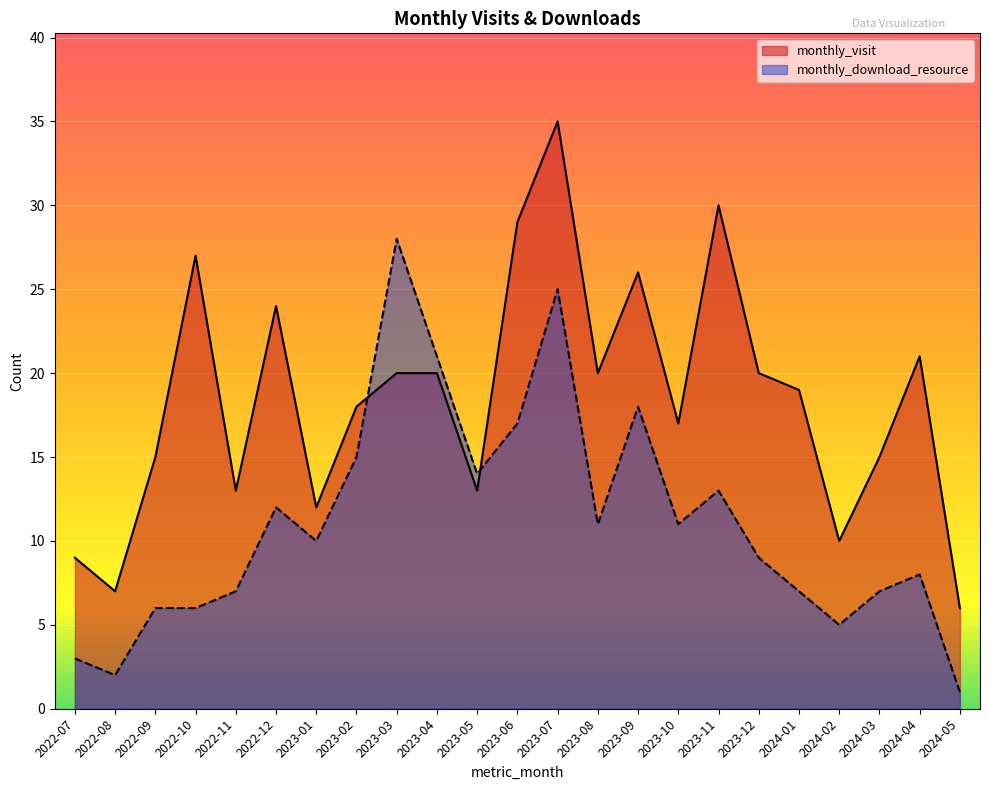

In monthly_visit, how many points are lower than both neighbors (excluding endpoints)?

7